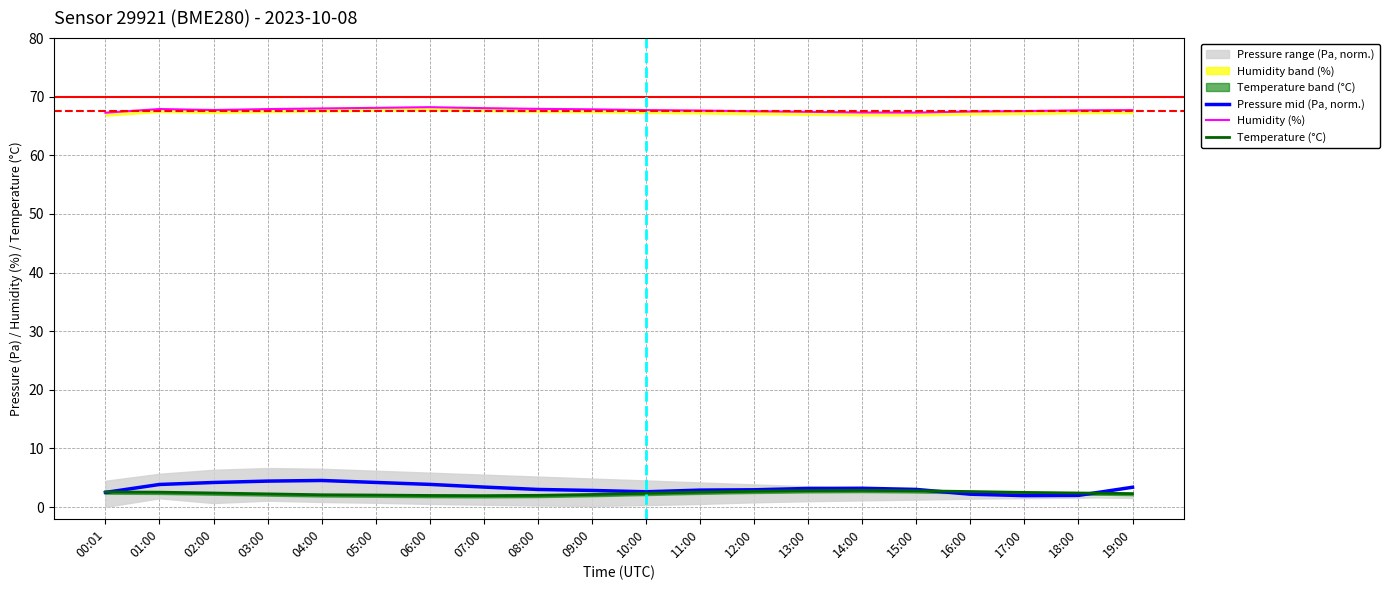

What is the total value across all series at 02:00?

74.3